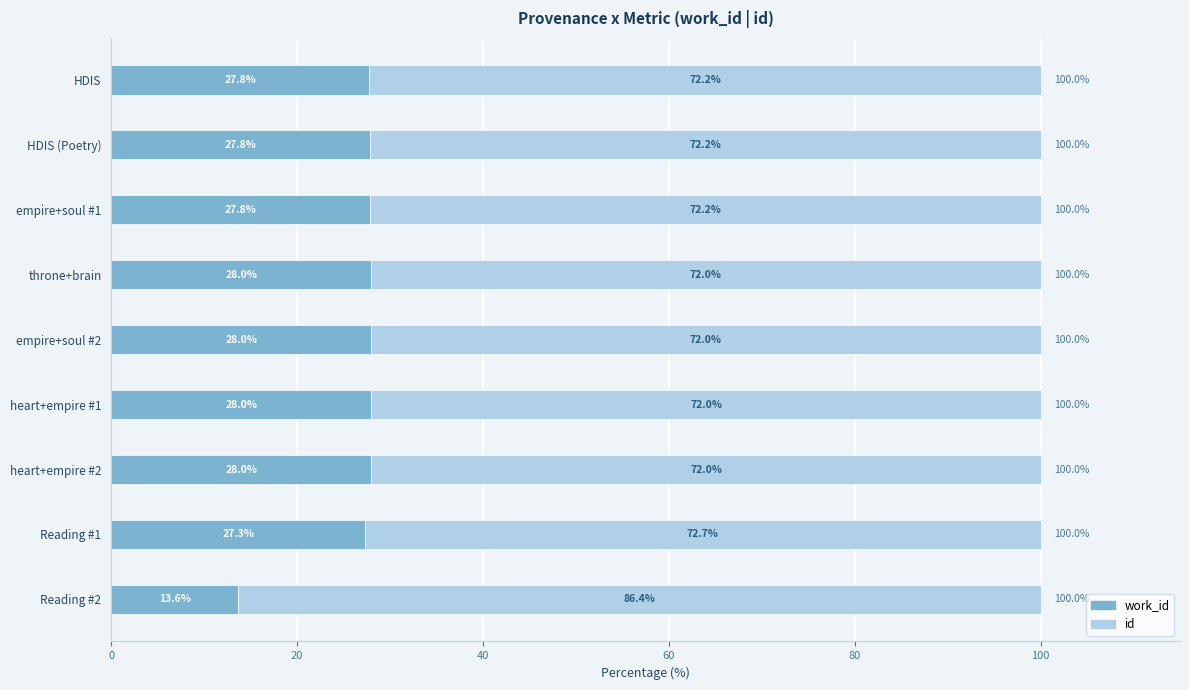

What is the total value across all series at heart+empire #2?

100.0